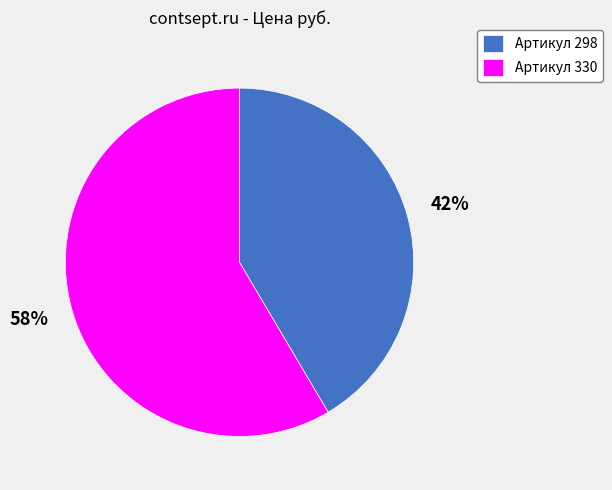

Rank the categories by value from highest to lowest.

Артикул 330, Артикул 298